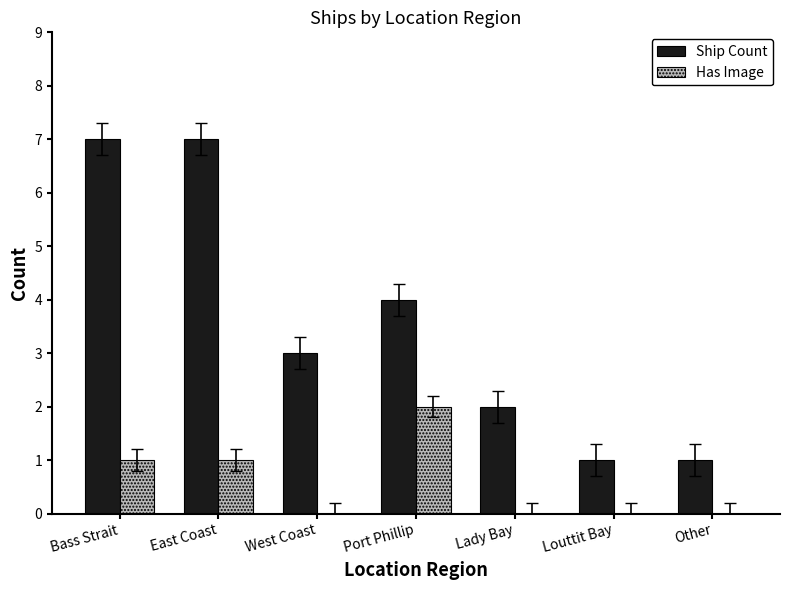

How many groups of bars are there?

7